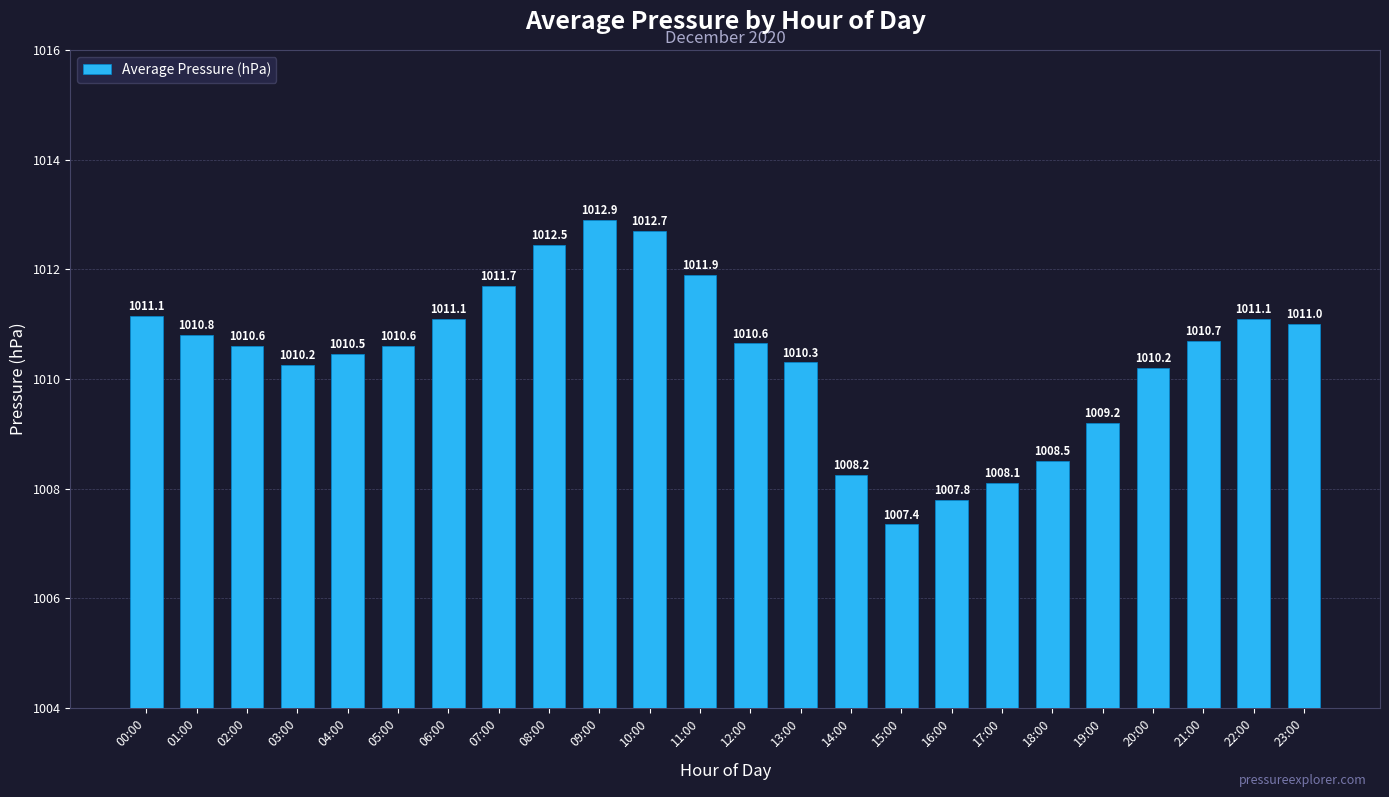

What is the ratio of the value at 00:00 to the value at 07:00?

1.0